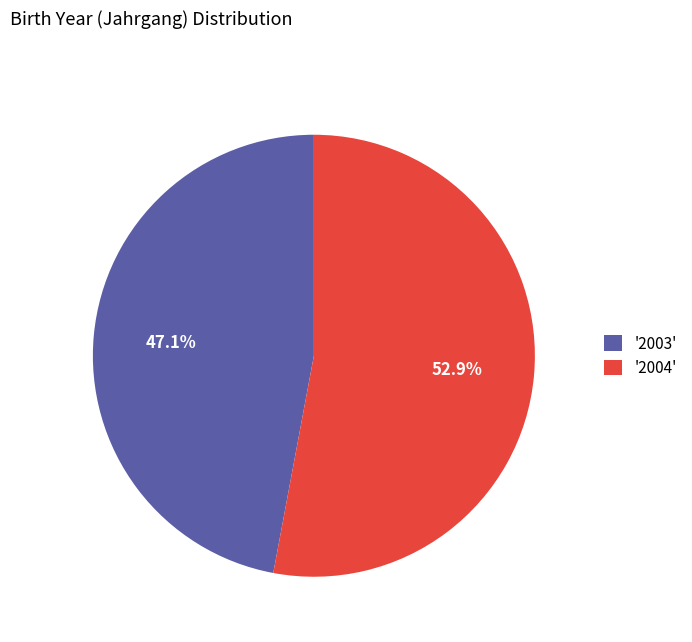

Which category has the biggest portion of the pie?

'2004'